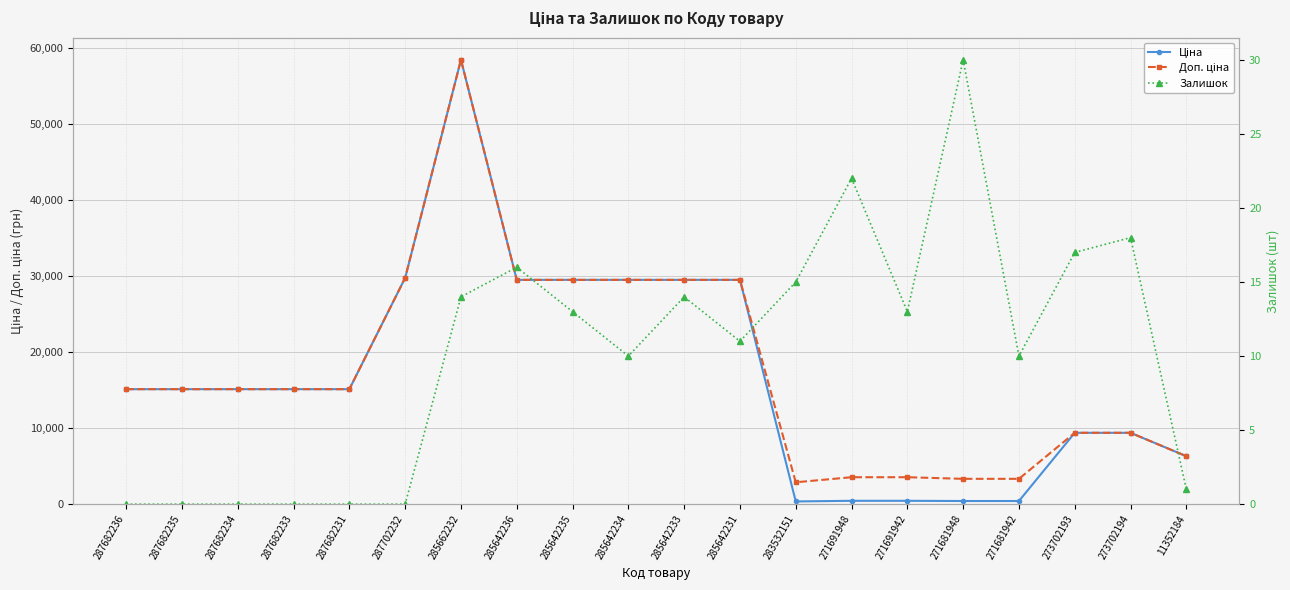

The value of Доп. ціна at 271681942 is 1559.4. True or false?

False